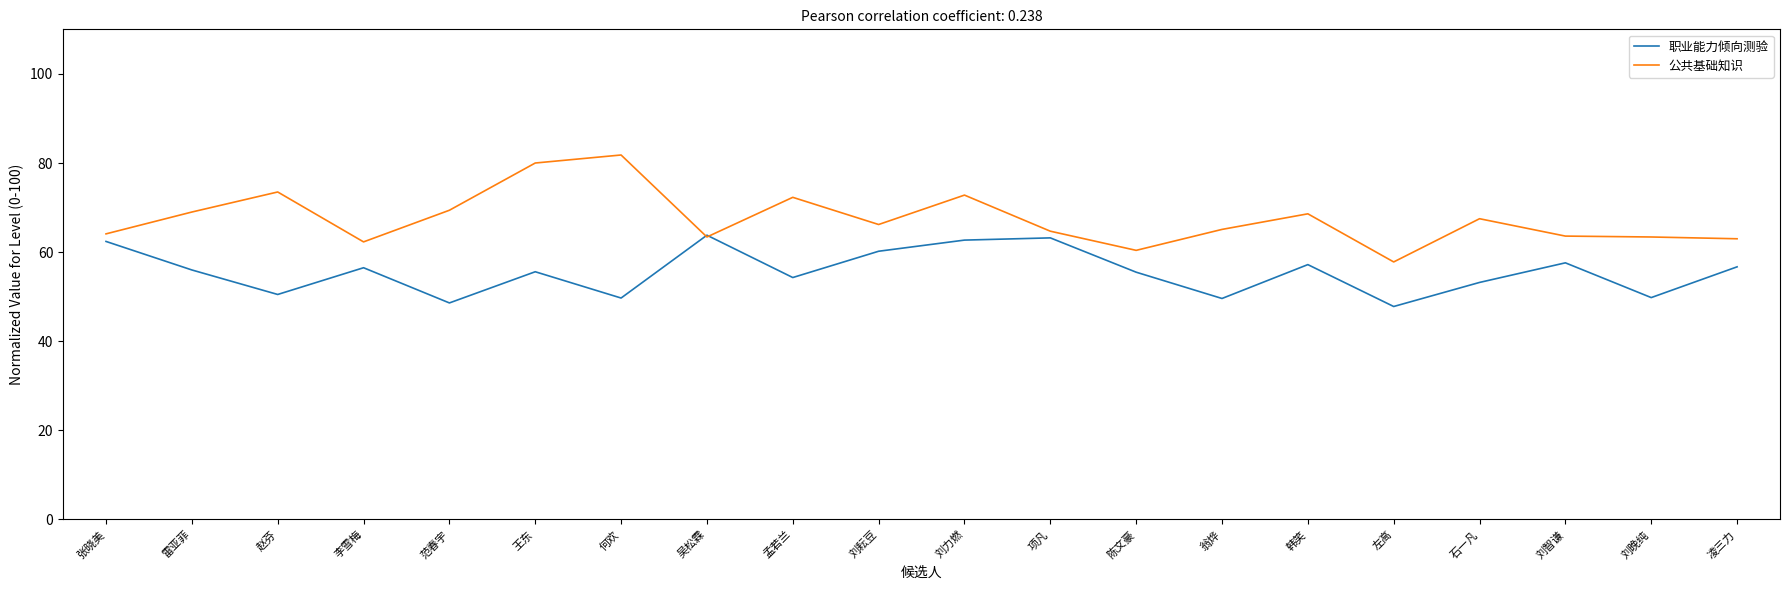

True or false: 职业能力倾向测验 has a value of 25.5 at 韩笑.

False